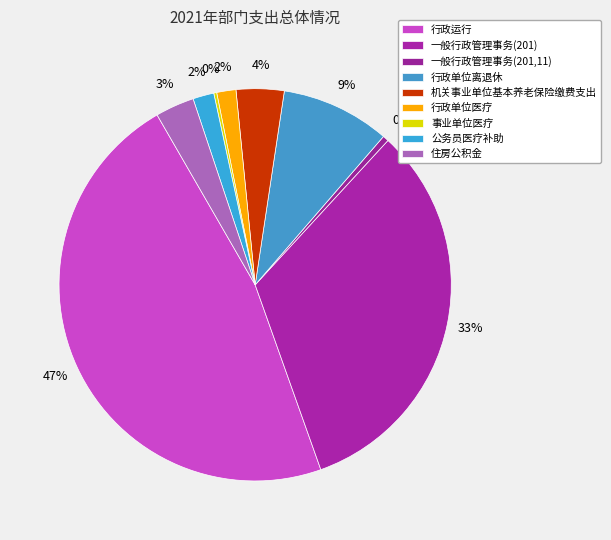

To the nearest percent, what is the average slice percentage?

11%